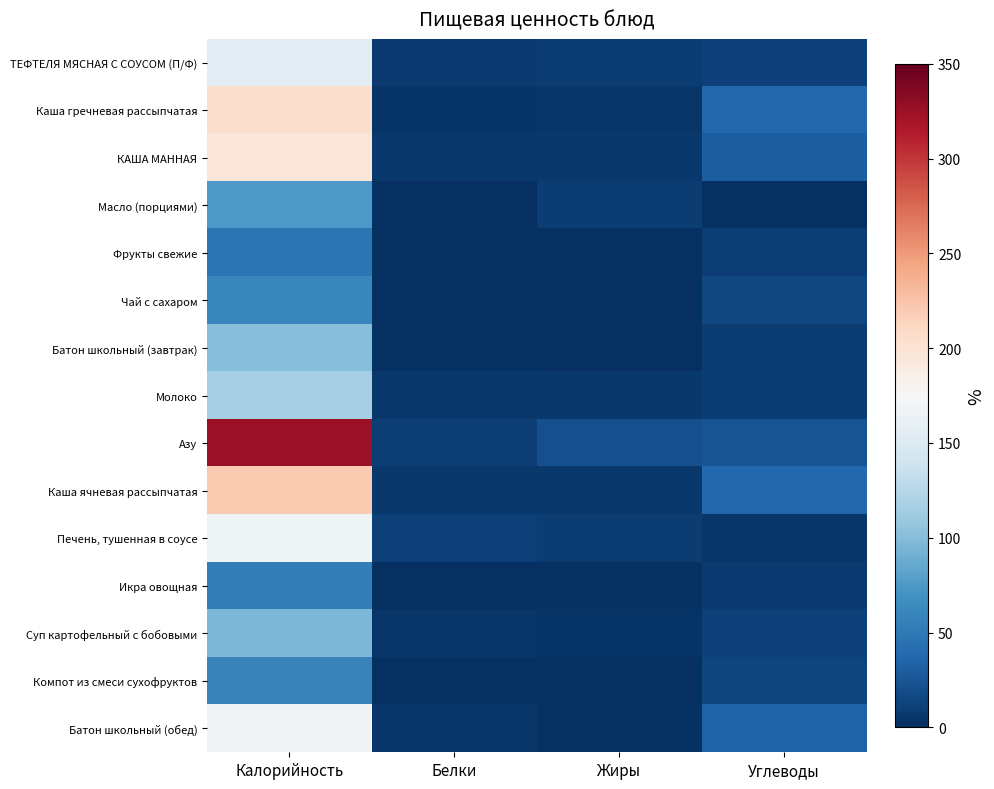

Between Жиры and Калорийность, which is larger?

Калорийность